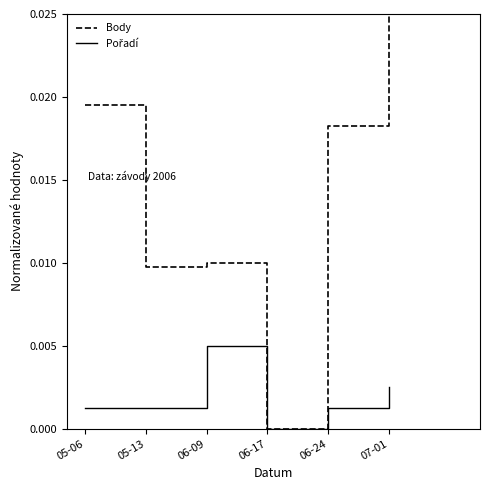

The value of Body at 05-06 is 0.0. True or false?

True